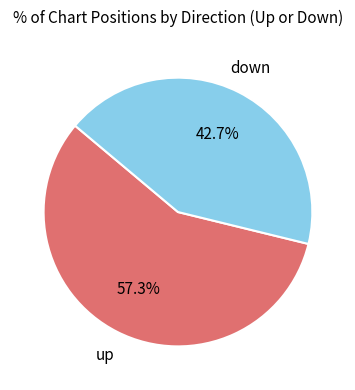

Which category accounts for the majority?

up